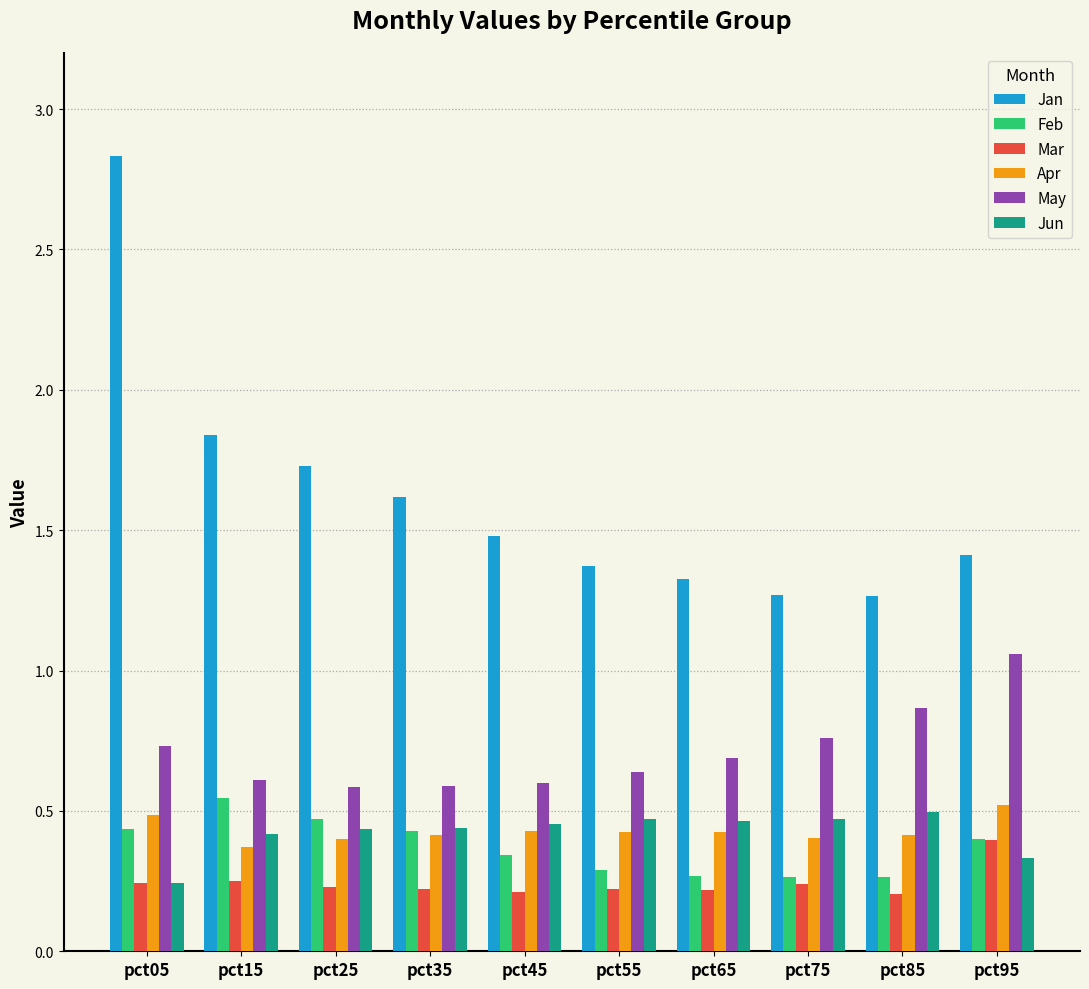

Which series has the largest range (max minus min)?

Jan